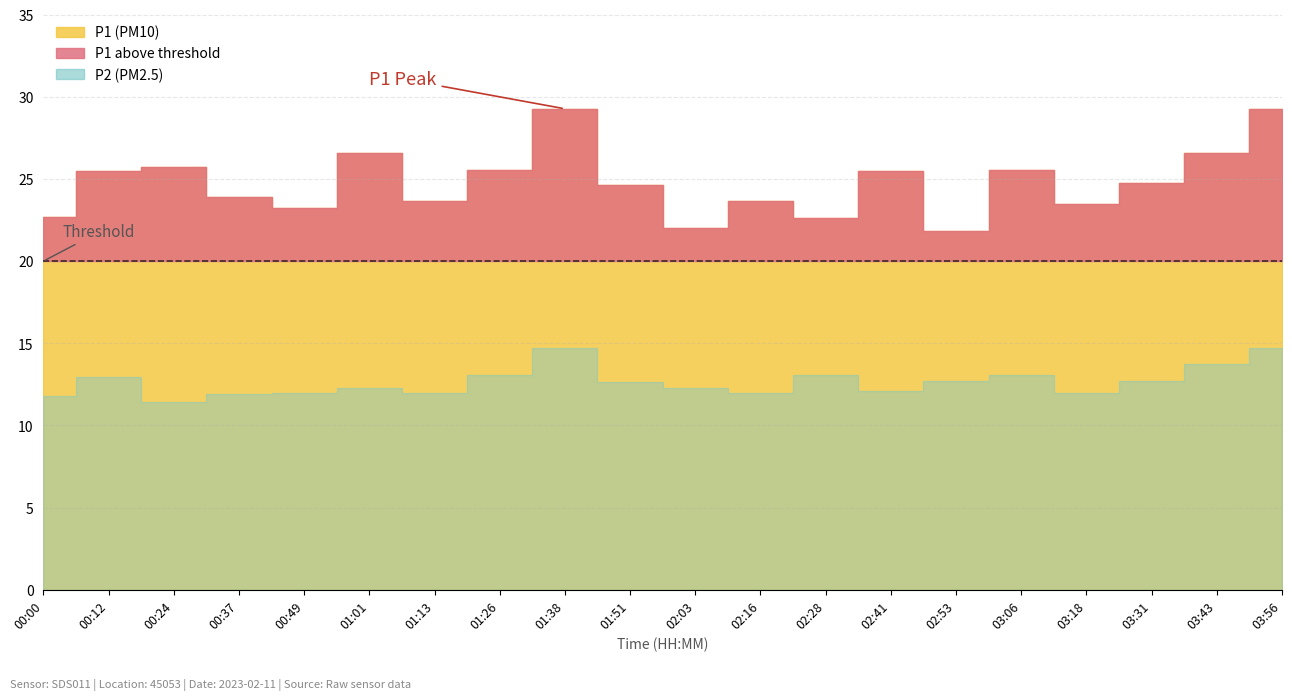

How many values in the P1 series are below 24?

9